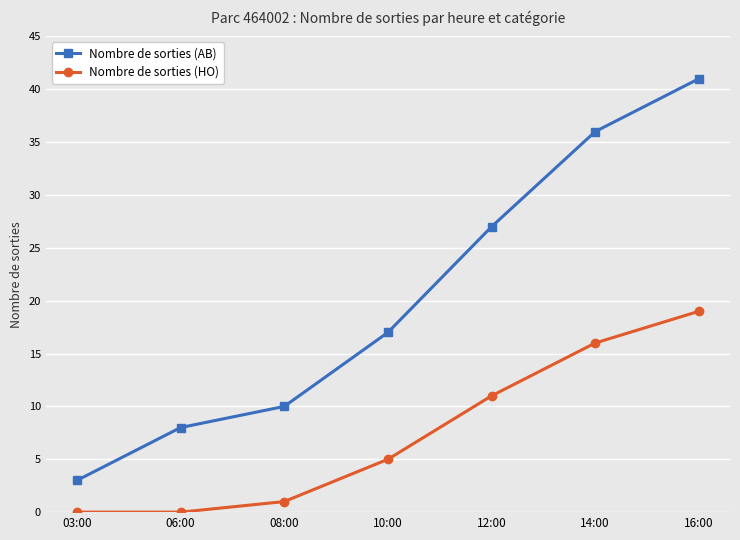

Reading left to right, list all the values displayed in this chart.

Nombre de sorties (AB): 03:00=3	06:00=8	08:00=10	10:00=17	12:00=27	14:00=36	16:00=41
Nombre de sorties (HO): 03:00=0	06:00=0	08:00=1	10:00=5	12:00=11	14:00=16	16:00=19